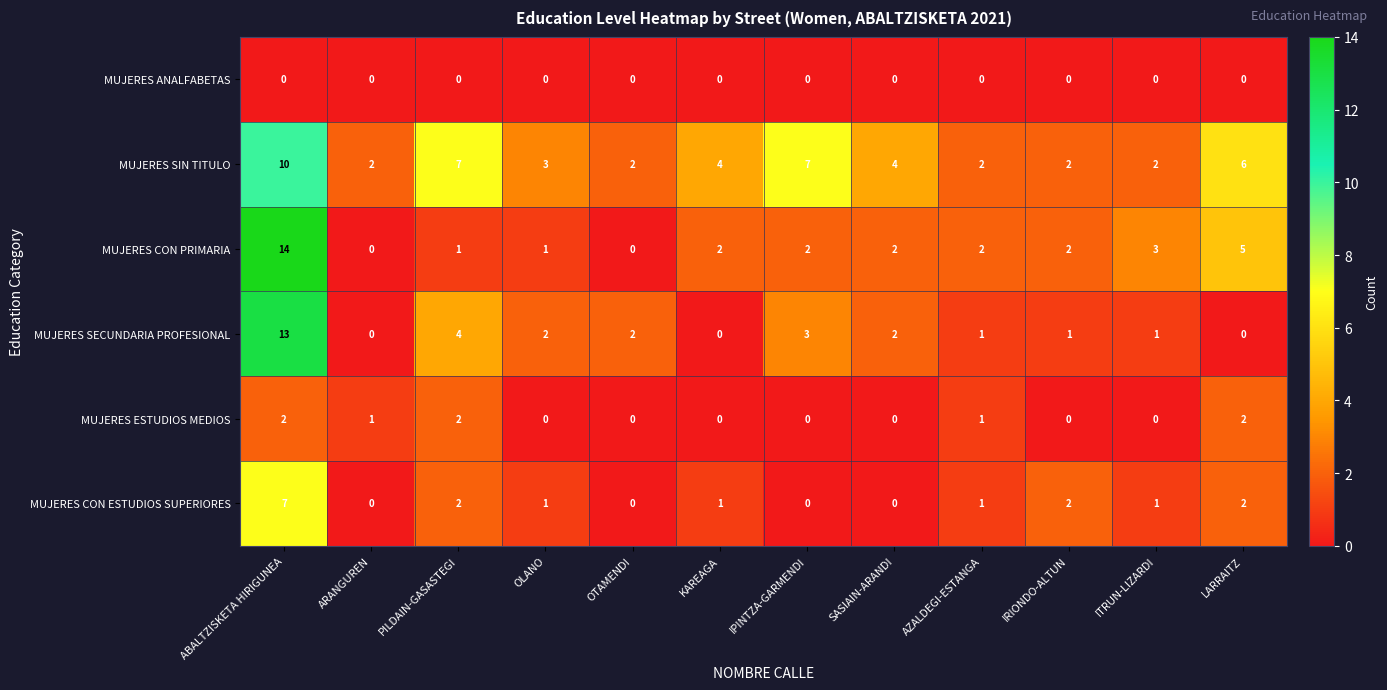

At which category is the sum across all series the highest?

ABALTZISKETA HIRIGUNEA